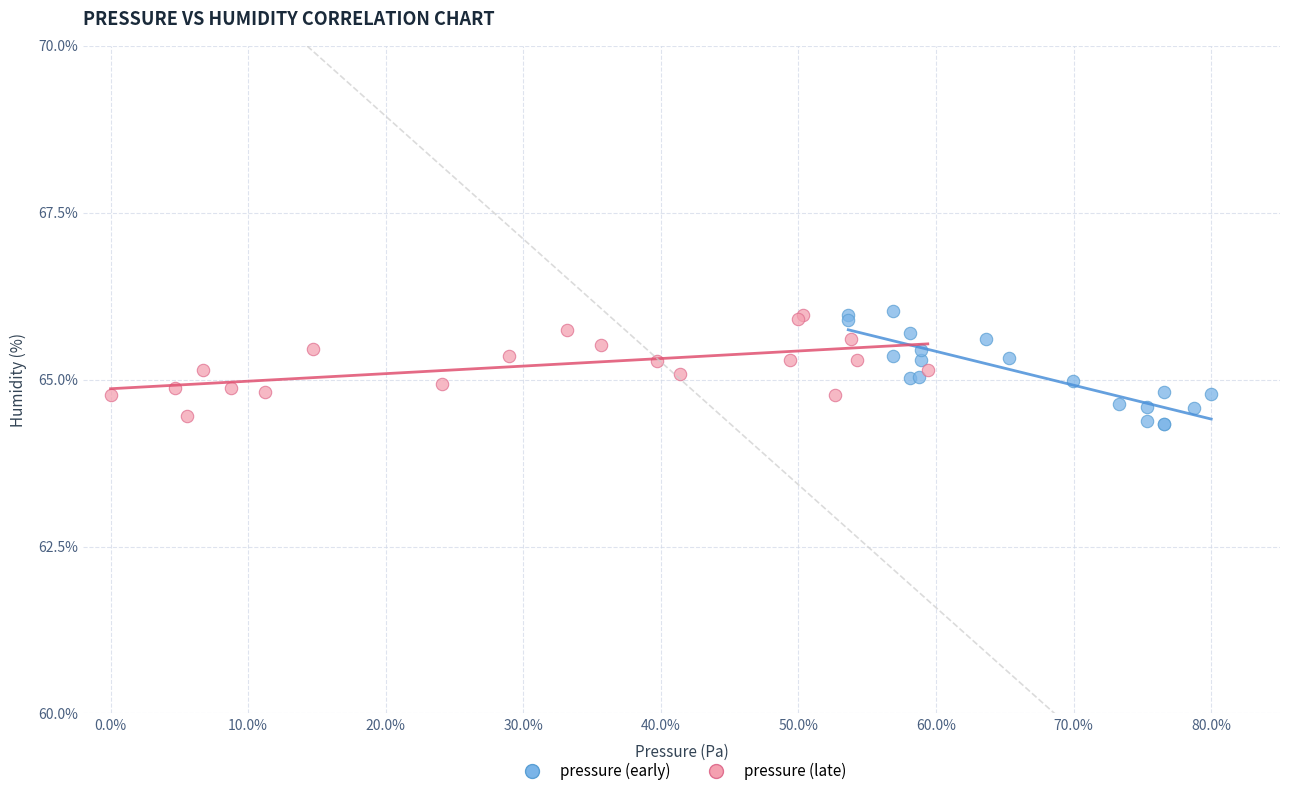

What are all the series names shown in the legend?

pressure (early), pressure (late)